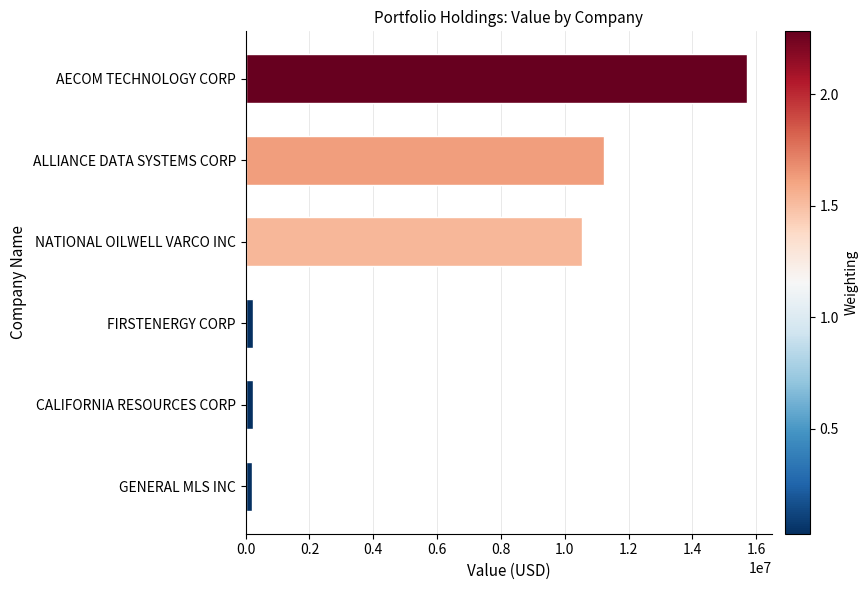

Reading left to right, extract all data points from this chart.

15712000	11224000	10532000	231000	217000	201000